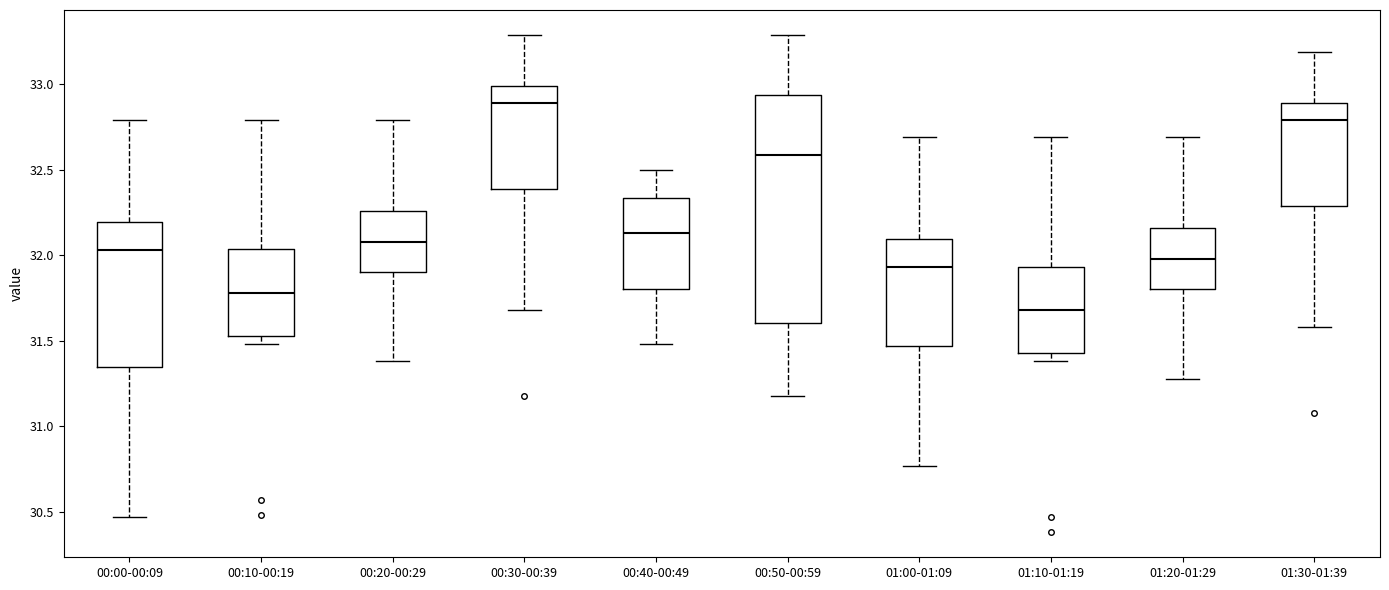

Which box has the lowest median line?

01:10-01:19